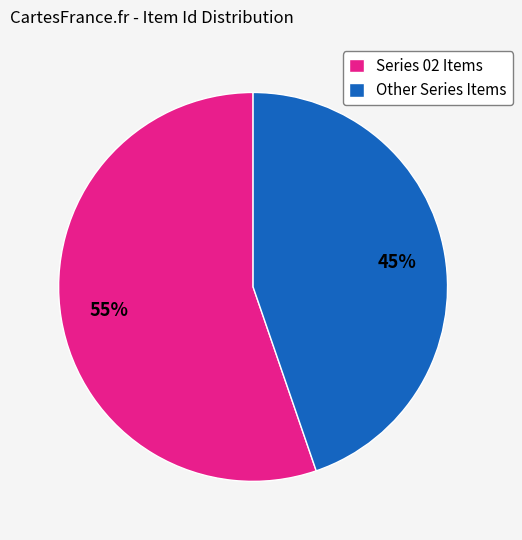

Between Other Series Items and Series 02 Items, which is larger?

Series 02 Items